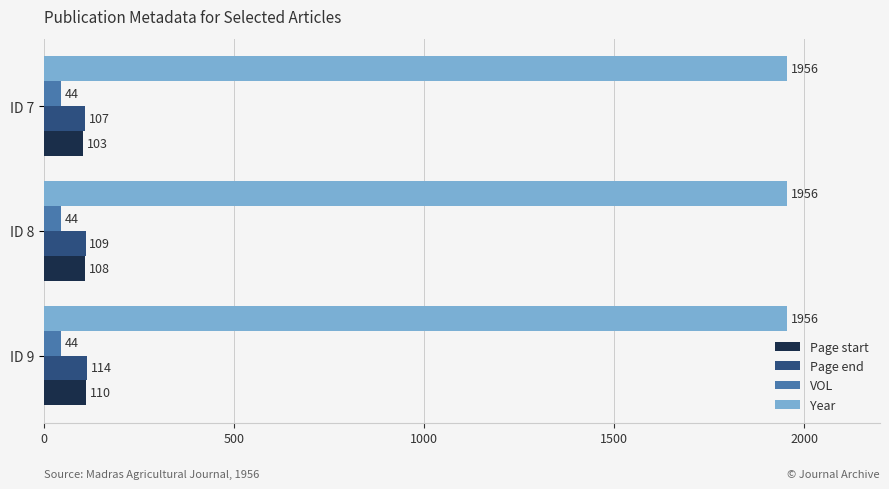

What is the spread (max minus min) of values at ID 9?

1912